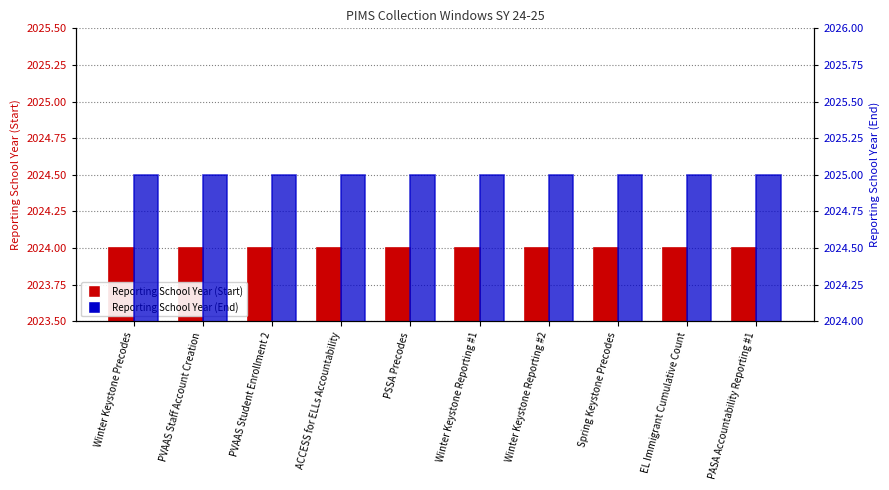

The value of Reporting School Year (Start) at PASA Accountability Reporting #1 is 2024. True or false?

True